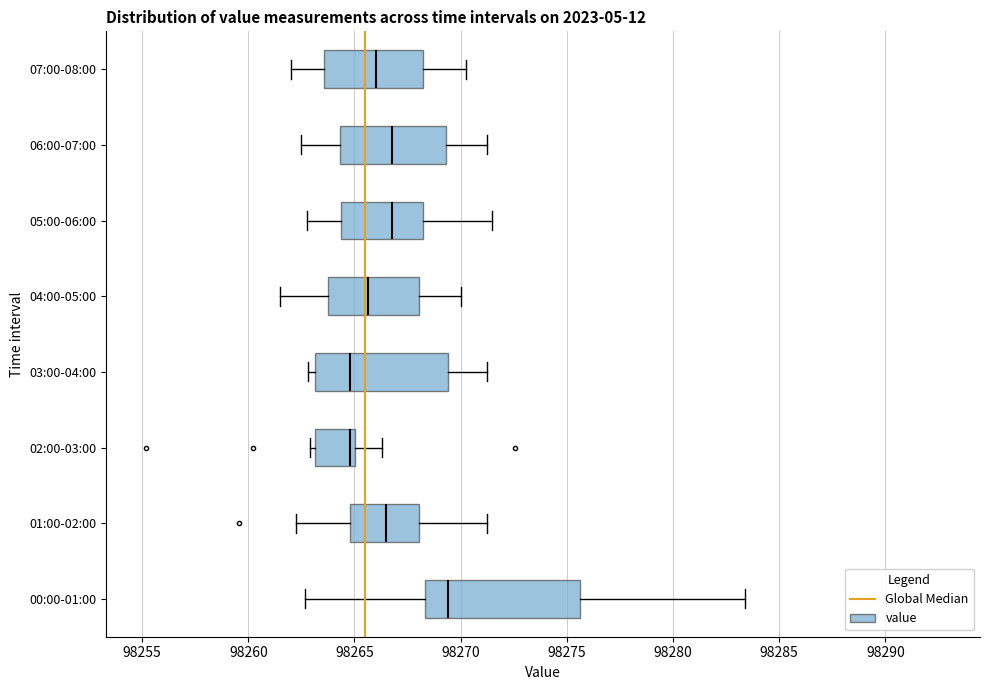

Reading bottom to top, transcribe this box plot: for each box, give where its median line is, the range the box spans, and where its two whiskers end, as read against the x-axis. The values are not printed on the chart, so give them approximately, as read against the axis.

00:00-01:00: median 98269.5, box 98268.5 to 98275.5, whiskers 98262.5 to 98283.5
01:00-02:00: median 98266.5, box 98265.0 to 98268.0, whiskers 98262.5 to 98271.0
02:00-03:00: median 98265.0 (just left of the box's right edge), box 98263.0 to 98265.0, whiskers 98263.0 (just left of the box's left edge) to 98266.5
03:00-04:00: median 98265.0, box 98263.0 to 98269.5, whiskers 98263.0 (just left of the box's left edge) to 98271.0
04:00-05:00: median 98265.5, box 98264.0 to 98268.0, whiskers 98261.5 to 98270.0
05:00-06:00: median 98267.0, box 98264.5 to 98268.5, whiskers 98263.0 to 98271.5
06:00-07:00: median 98267.0, box 98264.5 to 98269.5, whiskers 98262.5 to 98271.5
07:00-08:00: median 98266.0, box 98263.5 to 98268.5, whiskers 98262.0 to 98270.5